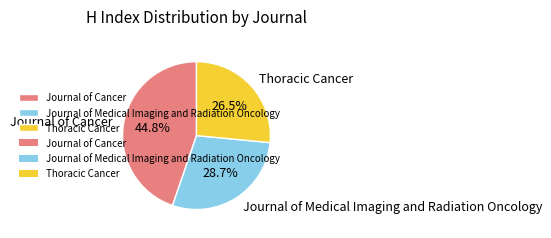

Does Journal of Medical Imaging and Radiation Oncology account for over 50% of the chart?

No